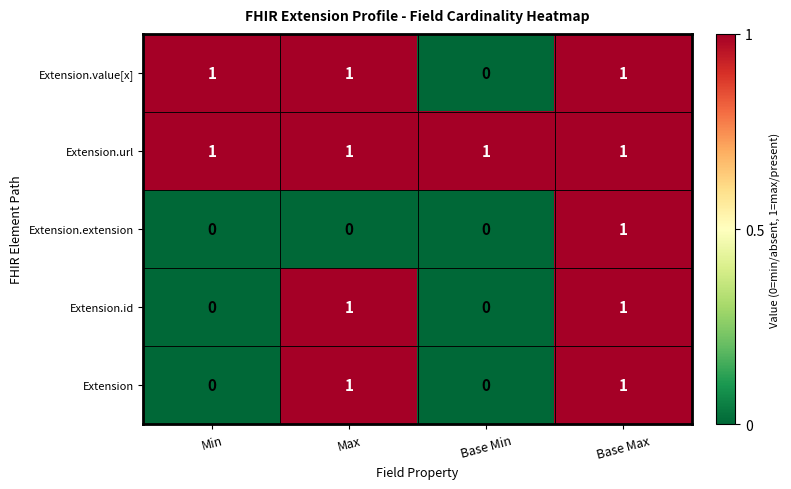

What is the total value across all series at Max?

4